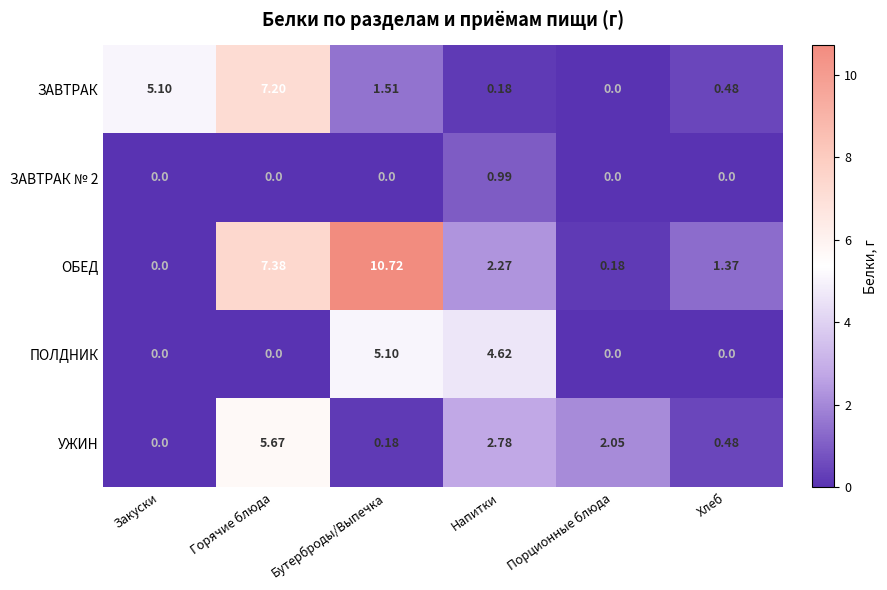

Which category has the lowest value in the ЗАВТРАК series?

Порционные блюда